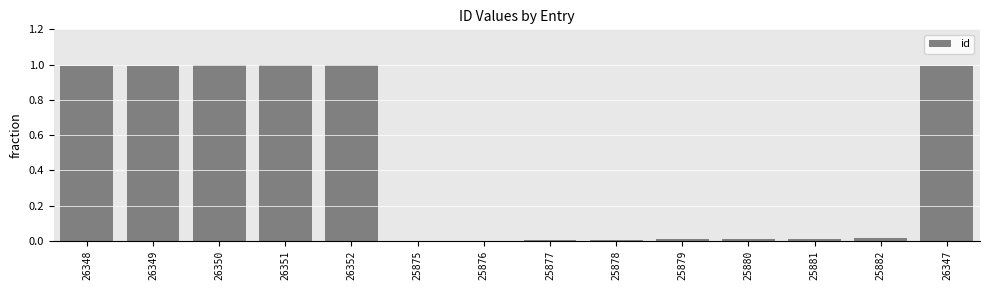

What is the greatest value displayed?

1.0